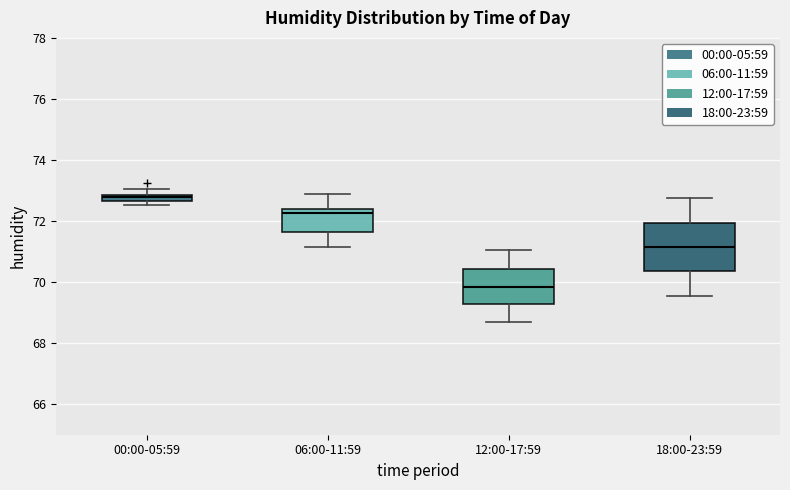

Which box's median line is the lowest?

12:00-17:59